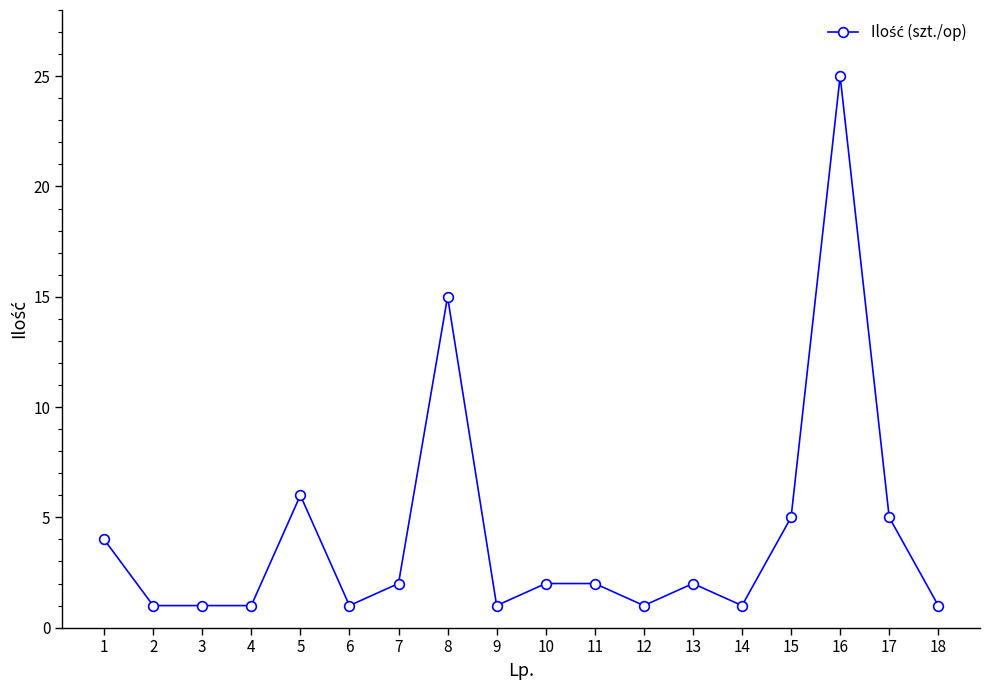

What is the change in value from 4 to 16?

+24